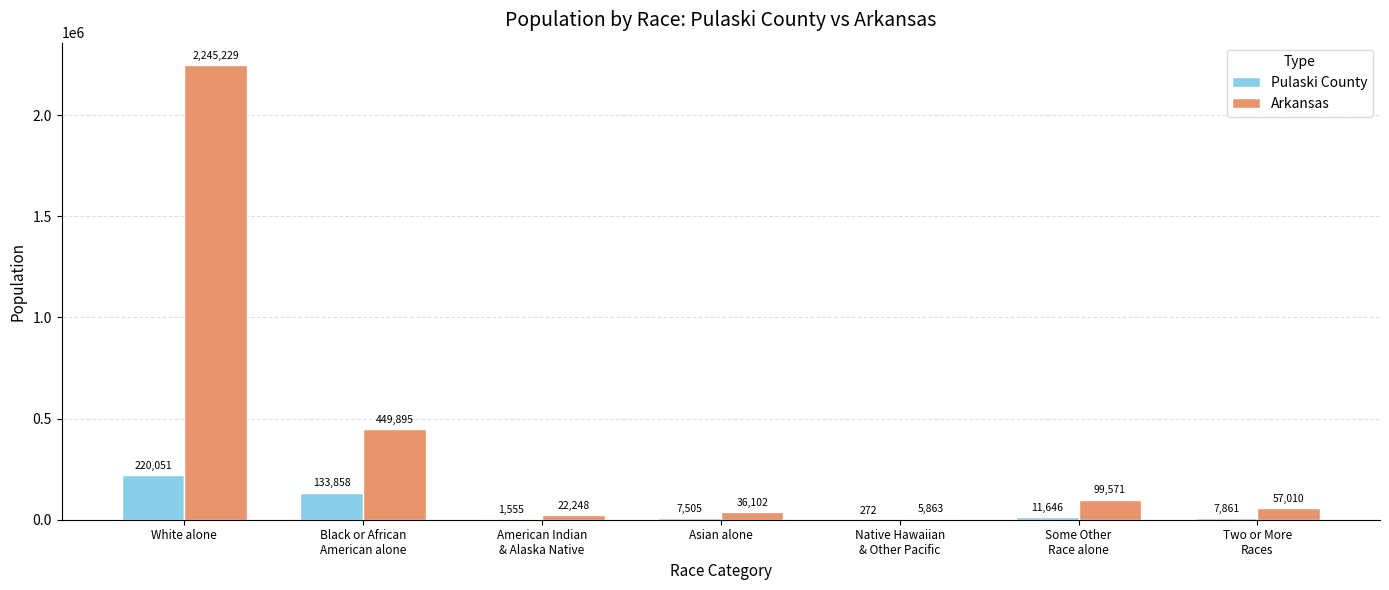

What is the spread (max minus min) of values at White alone?

2025178